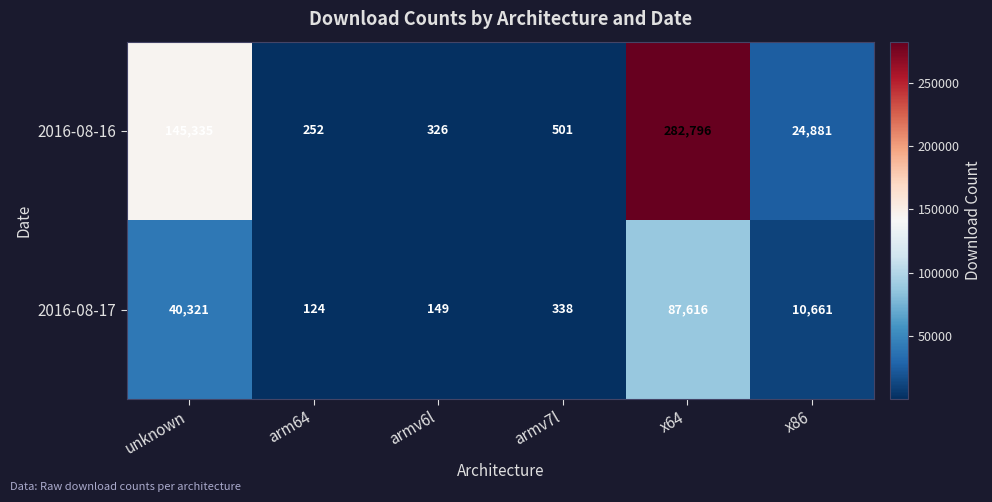

At how many categories does at least one series exceed 242548?

1